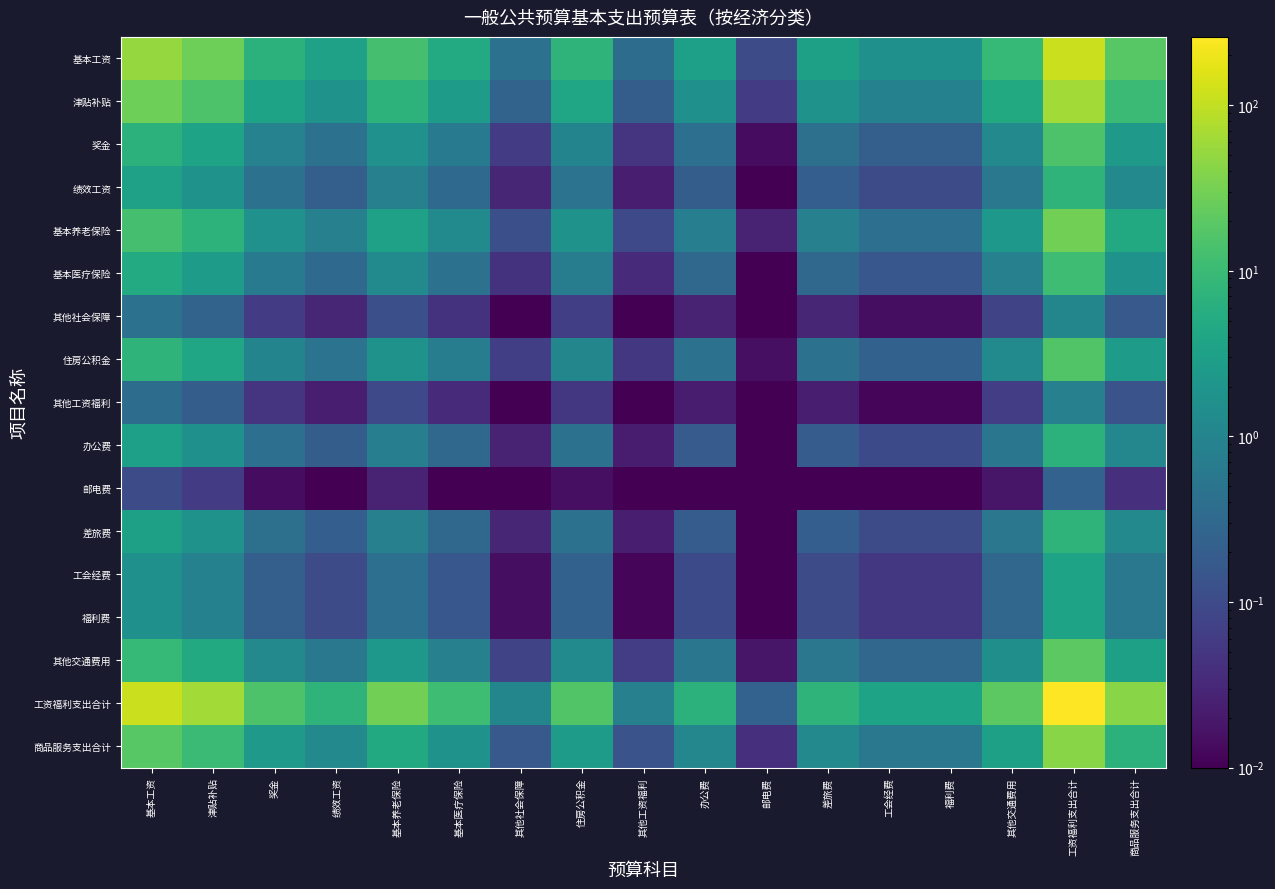

Reading left to right, transcribe all the data shown in this chart.

基本工资: 基本工资=51.0	津贴补贴=27.6	奖金=6.8	绩效工资=3.3	基本养老保险=13.0	基本医疗保险=4.9	其他社会保障=0.5	住房公积金=7.3	其他工资福利=0.4	办公费=3.1	邮电费=0.1	差旅费=3.2	工会经费=1.6	福利费=1.6	其他交通费用=8.9	工资福利支出合计=114.7	商品服务支出合计=18.6
津贴补贴: 基本工资=27.6	津贴补贴=14.9	奖金=3.7	绩效工资=1.8	基本养老保险=7.1	基本医疗保险=2.6	其他社会保障=0.3	住房公积金=4.0	其他工资福利=0.2	办公费=1.7	邮电费=0.1	差旅费=1.8	工会经费=0.9	福利费=0.9	其他交通费用=4.8	工资福利支出合计=62.1	商品服务支出合计=10.0
奖金: 基本工资=6.8	津贴补贴=3.7	奖金=0.9	绩效工资=0.4	基本养老保险=1.7	基本医疗保险=0.6	其他社会保障=0.1	住房公积金=1.0	其他工资福利=0.0	办公费=0.4	邮电费=0.0	差旅费=0.4	工会经费=0.2	福利费=0.2	其他交通费用=1.2	工资福利支出合计=15.2	商品服务支出合计=2.5
绩效工资: 基本工资=3.3	津贴补贴=1.8	奖金=0.4	绩效工资=0.2	基本养老保险=0.9	基本医疗保险=0.3	其他社会保障=0.0	住房公积金=0.5	其他工资福利=0.0	办公费=0.2	邮电费=0.0	差旅费=0.2	工会经费=0.1	福利费=0.1	其他交通费用=0.6	工资福利支出合计=7.5	商品服务支出合计=1.2
基本养老保险: 基本工资=13.0	津贴补贴=7.1	奖金=1.7	绩效工资=0.9	基本养老保险=3.3	基本医疗保险=1.2	其他社会保障=0.1	住房公积金=1.9	其他工资福利=0.1	办公费=0.8	邮电费=0.0	差旅费=0.8	工会经费=0.4	福利费=0.4	其他交通费用=2.3	工资福利支出合计=29.3	商品服务支出合计=4.7
基本医疗保险: 基本工资=4.9	津贴补贴=2.6	奖金=0.6	绩效工资=0.3	基本养老保险=1.2	基本医疗保险=0.5	其他社会保障=0.0	住房公积金=0.7	其他工资福利=0.0	办公费=0.3	邮电费=0.0	差旅费=0.3	工会经费=0.2	福利费=0.2	其他交通费用=0.9	工资福利支出合计=11.0	商品服务支出合计=1.8
其他社会保障: 基本工资=0.5	津贴补贴=0.3	奖金=0.1	绩效工资=0.0	基本养老保险=0.1	基本医疗保险=0.0	其他社会保障=0.0	住房公积金=0.1	其他工资福利=0.0	办公费=0.0	邮电费=0.0	差旅费=0.0	工会经费=0.0	福利费=0.0	其他交通费用=0.1	工资福利支出合计=1.0	商品服务支出合计=0.2
住房公积金: 基本工资=7.3	津贴补贴=4.0	奖金=1.0	绩效工资=0.5	基本养老保险=1.9	基本医疗保险=0.7	其他社会保障=0.1	住房公积金=1.1	其他工资福利=0.1	办公费=0.4	邮电费=0.0	差旅费=0.5	工会经费=0.2	福利费=0.2	其他交通费用=1.3	工资福利支出合计=16.5	商品服务支出合计=2.7
其他工资福利: 基本工资=0.4	津贴补贴=0.2	奖金=0.0	绩效工资=0.0	基本养老保险=0.1	基本医疗保险=0.0	其他社会保障=0.0	住房公积金=0.1	其他工资福利=0.0	办公费=0.0	邮电费=0.0	差旅费=0.0	工会经费=0.0	福利费=0.0	其他交通费用=0.1	工资福利支出合计=0.8	商品服务支出合计=0.1
办公费: 基本工资=3.1	津贴补贴=1.7	奖金=0.4	绩效工资=0.2	基本养老保险=0.8	基本医疗保险=0.3	其他社会保障=0.0	住房公积金=0.4	其他工资福利=0.0	办公费=0.2	邮电费=0.0	差旅费=0.2	工会经费=0.1	福利费=0.1	其他交通费用=0.5	工资福利支出合计=6.9	商品服务支出合计=1.1
邮电费: 基本工资=0.1	津贴补贴=0.1	奖金=0.0	绩效工资=0.0	基本养老保险=0.0	基本医疗保险=0.0	其他社会保障=0.0	住房公积金=0.0	其他工资福利=0.0	办公费=0.0	邮电费=0.0	差旅费=0.0	工会经费=0.0	福利费=0.0	其他交通费用=0.0	工资福利支出合计=0.2	商品服务支出合计=0.0
差旅费: 基本工资=3.2	津贴补贴=1.8	奖金=0.4	绩效工资=0.2	基本养老保险=0.8	基本医疗保险=0.3	其他社会保障=0.0	住房公积金=0.5	其他工资福利=0.0	办公费=0.2	邮电费=0.0	差旅费=0.2	工会经费=0.1	福利费=0.1	其他交通费用=0.6	工资福利支出合计=7.3	商品服务支出合计=1.2
工会经费: 基本工资=1.6	津贴补贴=0.9	奖金=0.2	绩效工资=0.1	基本养老保险=0.4	基本医疗保险=0.2	其他社会保障=0.0	住房公积金=0.2	其他工资福利=0.0	办公费=0.1	邮电费=0.0	差旅费=0.1	工会经费=0.1	福利费=0.1	其他交通费用=0.3	工资福利支出合计=3.7	商品服务支出合计=0.6
福利费: 基本工资=1.6	津贴补贴=0.9	奖金=0.2	绩效工资=0.1	基本养老保险=0.4	基本医疗保险=0.2	其他社会保障=0.0	住房公积金=0.2	其他工资福利=0.0	办公费=0.1	邮电费=0.0	差旅费=0.1	工会经费=0.1	福利费=0.1	其他交通费用=0.3	工资福利支出合计=3.7	商品服务支出合计=0.6
其他交通费用: 基本工资=8.9	津贴补贴=4.8	奖金=1.2	绩效工资=0.6	基本养老保险=2.3	基本医疗保险=0.9	其他社会保障=0.1	住房公积金=1.3	其他工资福利=0.1	办公费=0.5	邮电费=0.0	差旅费=0.6	工会经费=0.3	福利费=0.3	其他交通费用=1.6	工资福利支出合计=20.0	商品服务支出合计=3.2
工资福利支出合计: 基本工资=114.7	津贴补贴=62.1	奖金=15.2	绩效工资=7.5	基本养老保险=29.3	基本医疗保险=11.0	其他社会保障=1.0	住房公积金=16.5	其他工资福利=0.8	办公费=6.9	邮电费=0.2	差旅费=7.3	工会经费=3.7	福利费=3.7	其他交通费用=20.0	工资福利支出合计=258.3	商品服务支出合计=41.8
商品服务支出合计: 基本工资=18.6	津贴补贴=10.0	奖金=2.5	绩效工资=1.2	基本养老保险=4.7	基本医疗保险=1.8	其他社会保障=0.2	住房公积金=2.7	其他工资福利=0.1	办公费=1.1	邮电费=0.0	差旅费=1.2	工会经费=0.6	福利费=0.6	其他交通费用=3.2	工资福利支出合计=41.8	商品服务支出合计=6.8